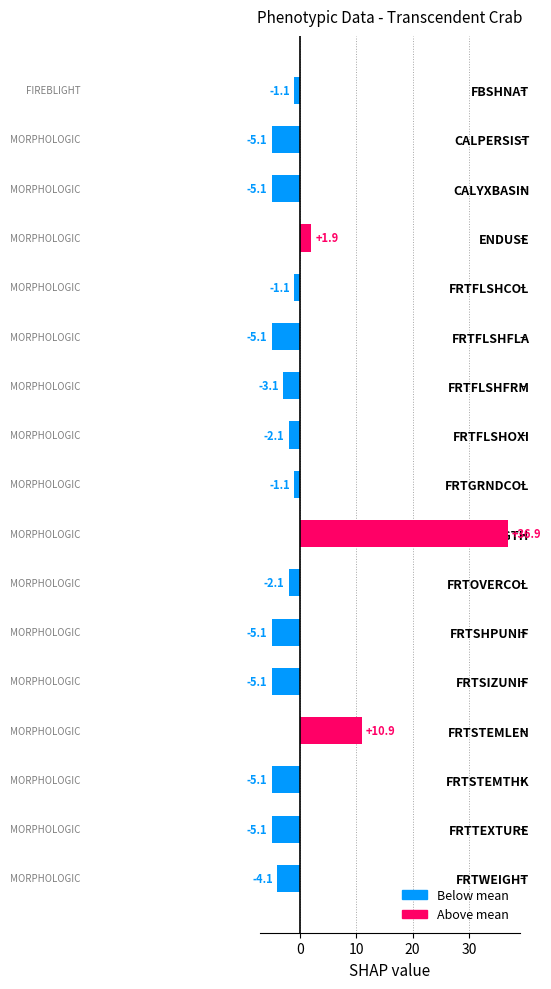

Reading top to bottom, extract all data points from this chart.

-1.1	-5.1	-5.1	1.9	-1.1	-5.1	-3.1	-2.1	-1.1	36.9	-2.1	-5.1	-5.1	10.9	-5.1	-5.1	-4.1